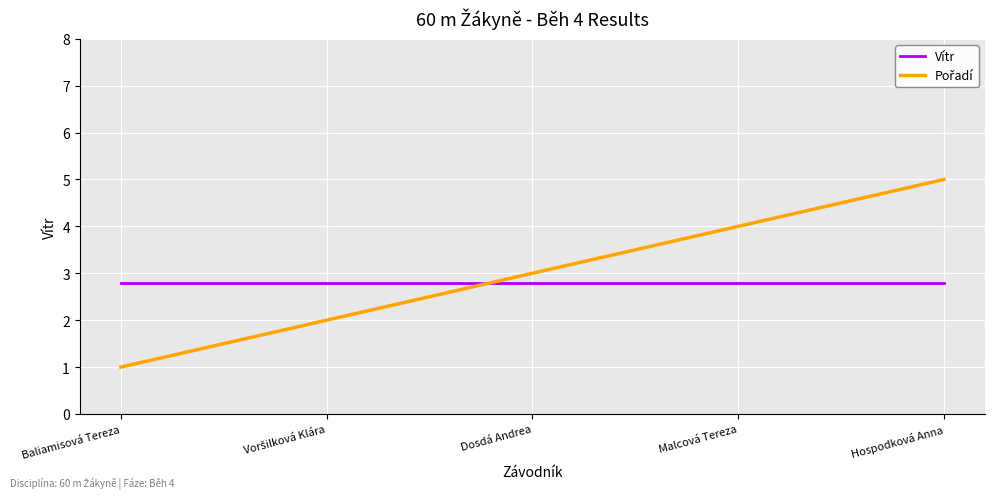

What is the average value of the Vítr series?

2.8